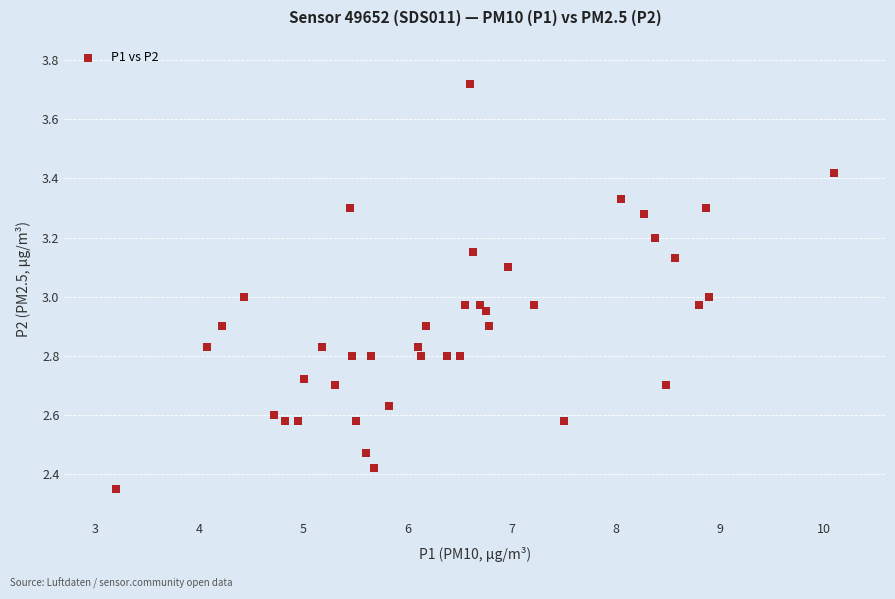

What is the range of Y values (max minus min)?

1.4